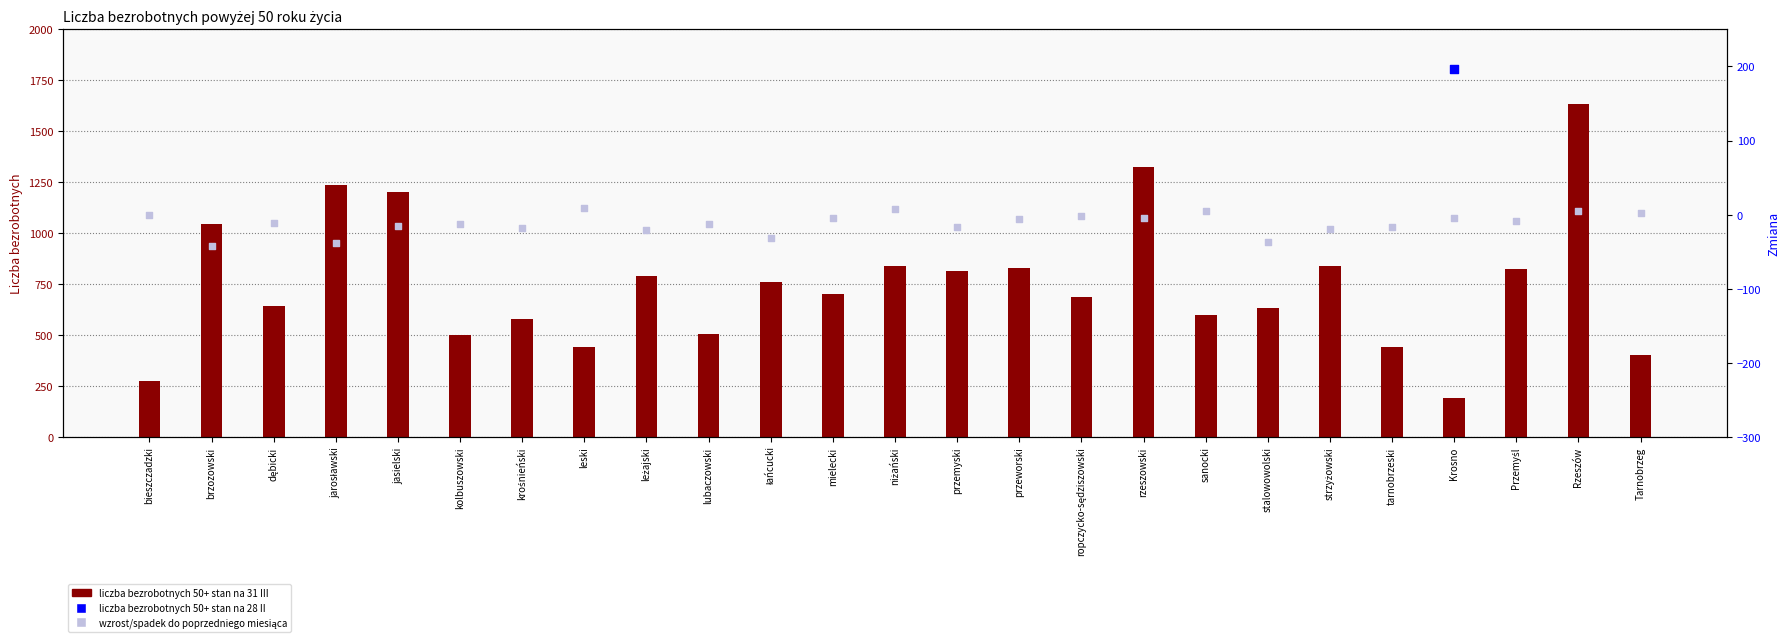

Is the value of liczba bezrobotnych 50+ II at łańcucki greater than the value of liczba bezrobotnych 50+ III at sanocki?

Yes